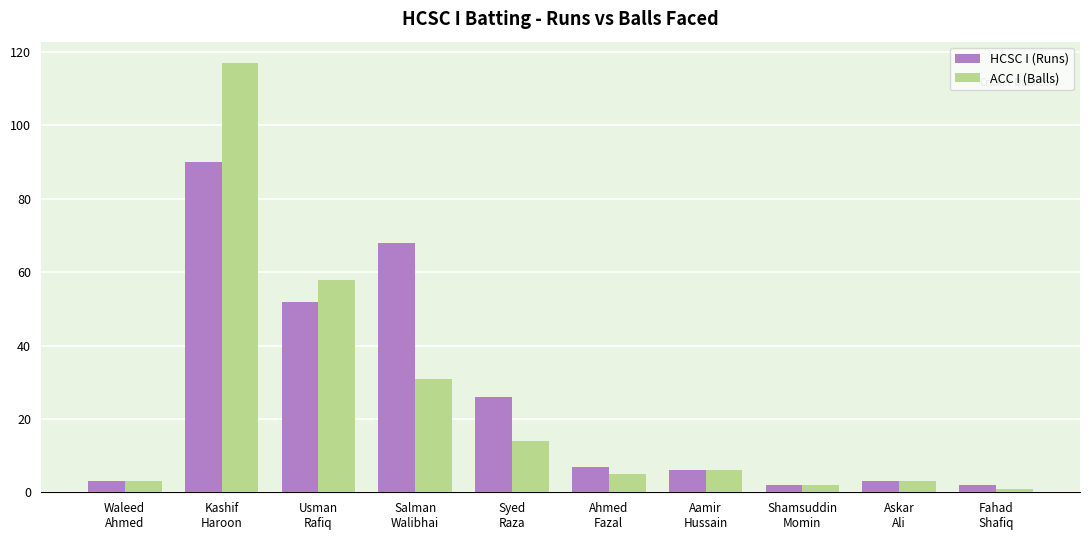

Which series has the largest total across all categories?

HCSC I (Runs)